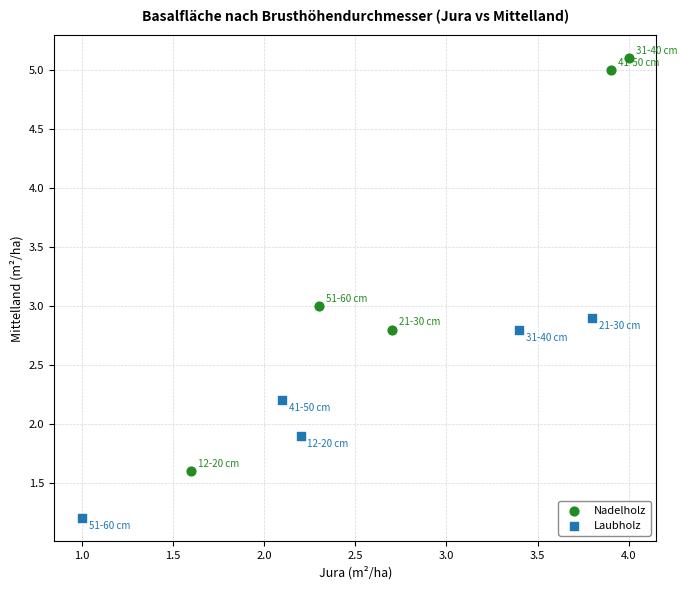

Which series reaches the maximum Y coordinate?

Nadelholz